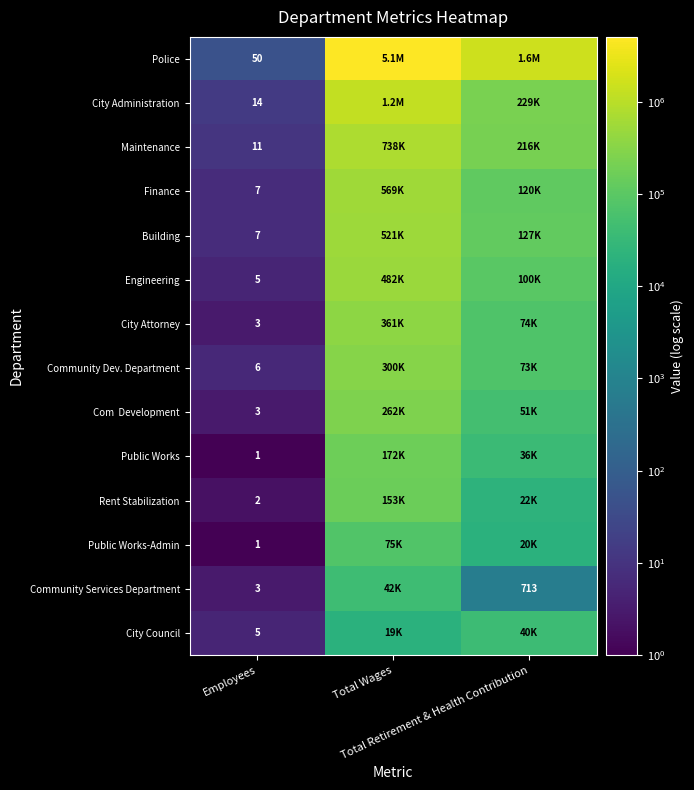

At Total Retirement & Health Contribution, list the series in order from smallest to largest.

Community Services Department, Public Works-Admin, Rent Stabilization, Public Works, City Council, Com Development, Community Dev. Department, City Attorney, Engineering, Finance, Building, Maintenance, City Administration, Police